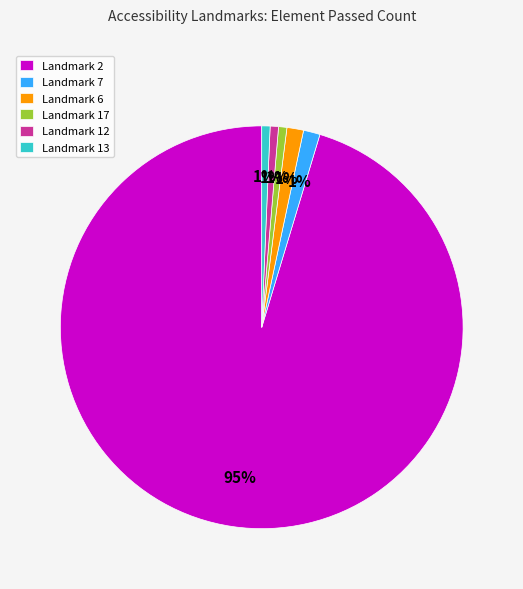

True or false: Landmark 13 accounts for 1% of the total.

True